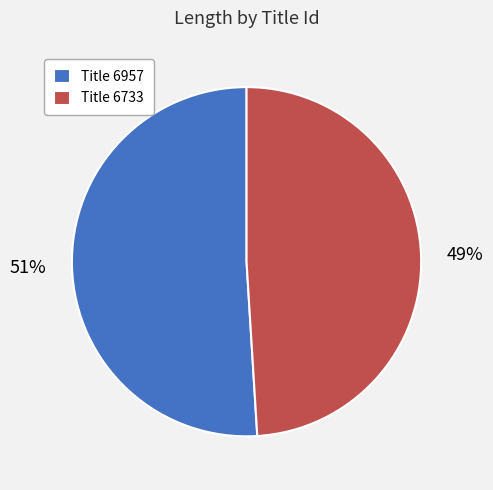

To the nearest percent, what is the difference between the largest and smallest slice percentages?

2%